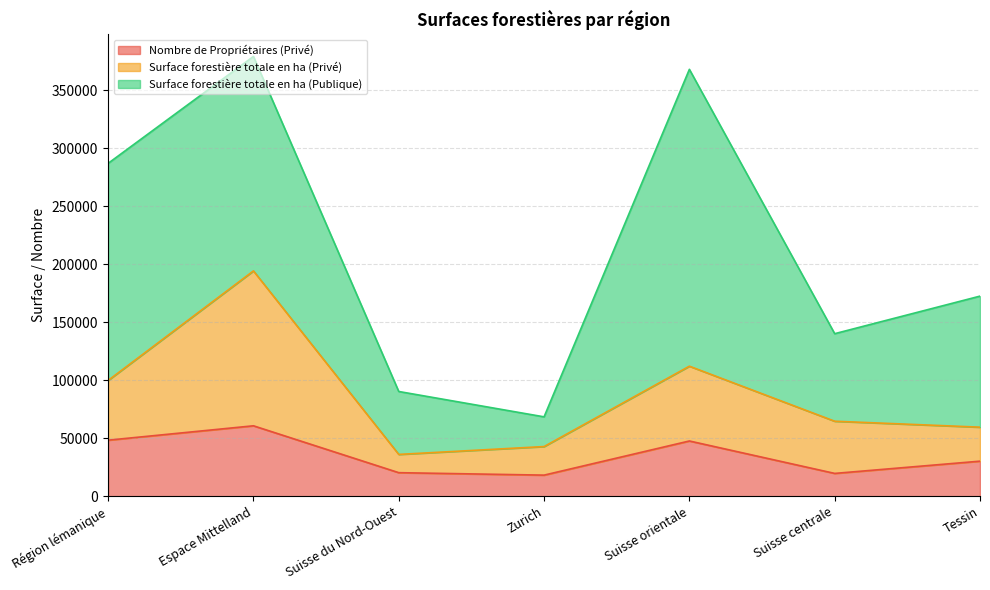

How many lines are shown in the chart?

3